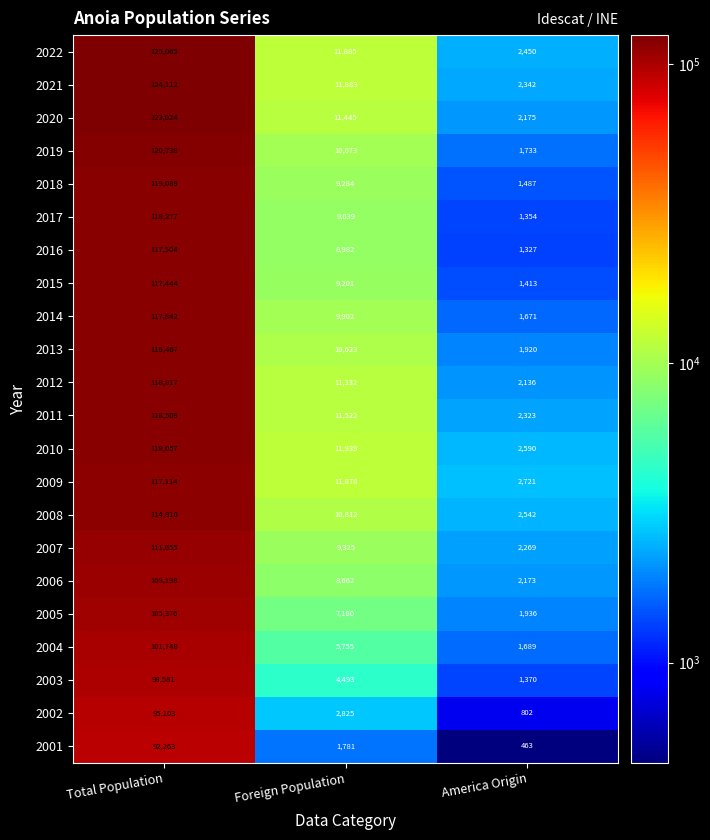

The 2011 series shows 175275 at Total Population. True or false?

False